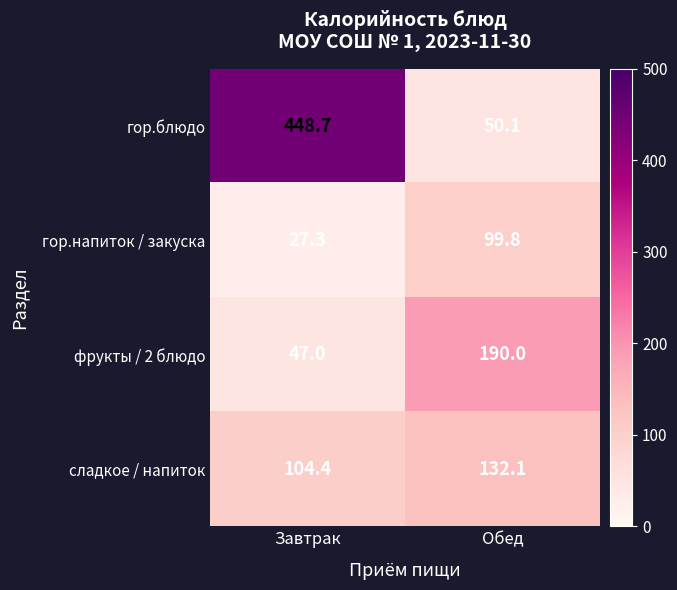

Reading left to right, what are all the values shown in this chart?

гор.блюдо: 448.7	50.1
гор.напиток / закуска: 27.3	99.8
фрукты / 2 блюдо: 47.0	190.0
сладкое / напиток: 104.4	132.1